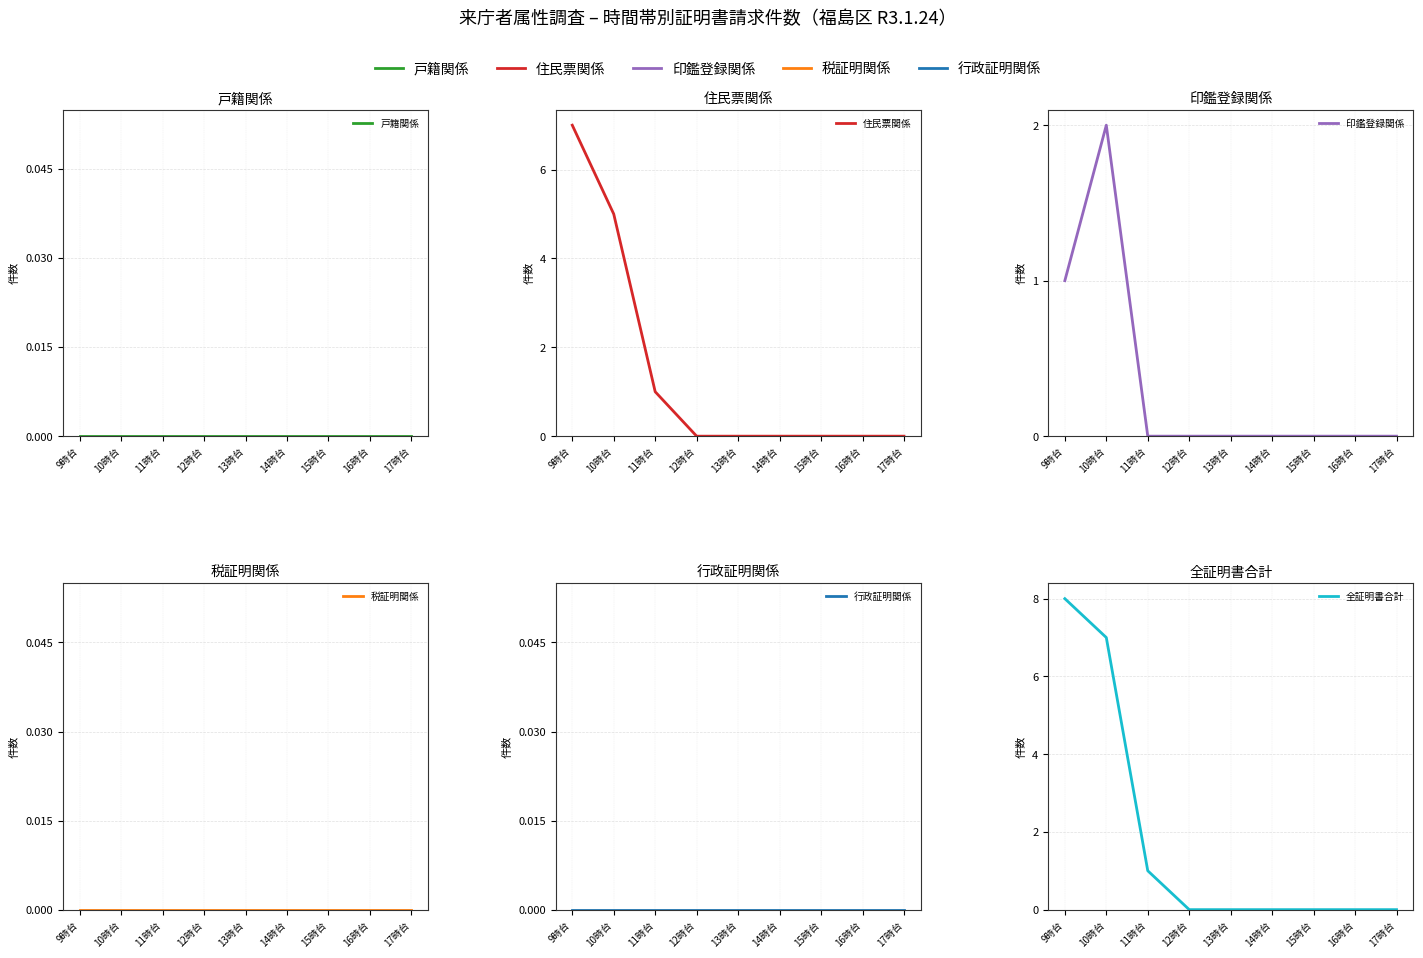

How many lines are shown in the chart?

6